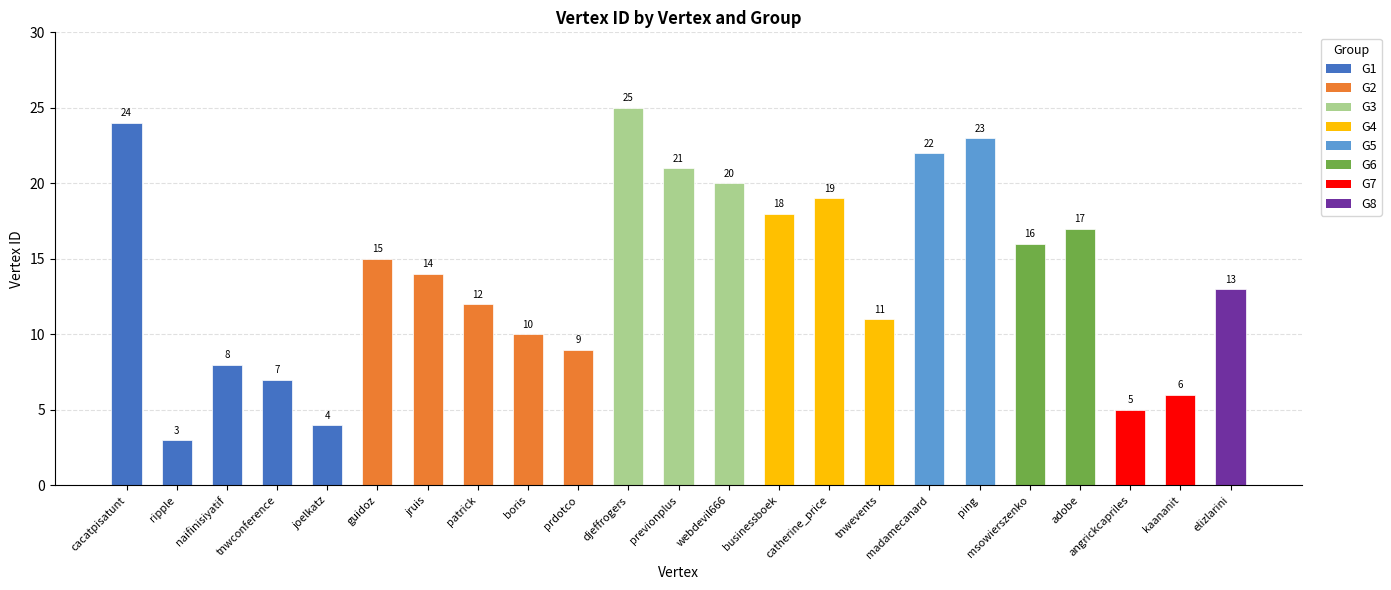

What is the label of the 18th bar from the left?

ping